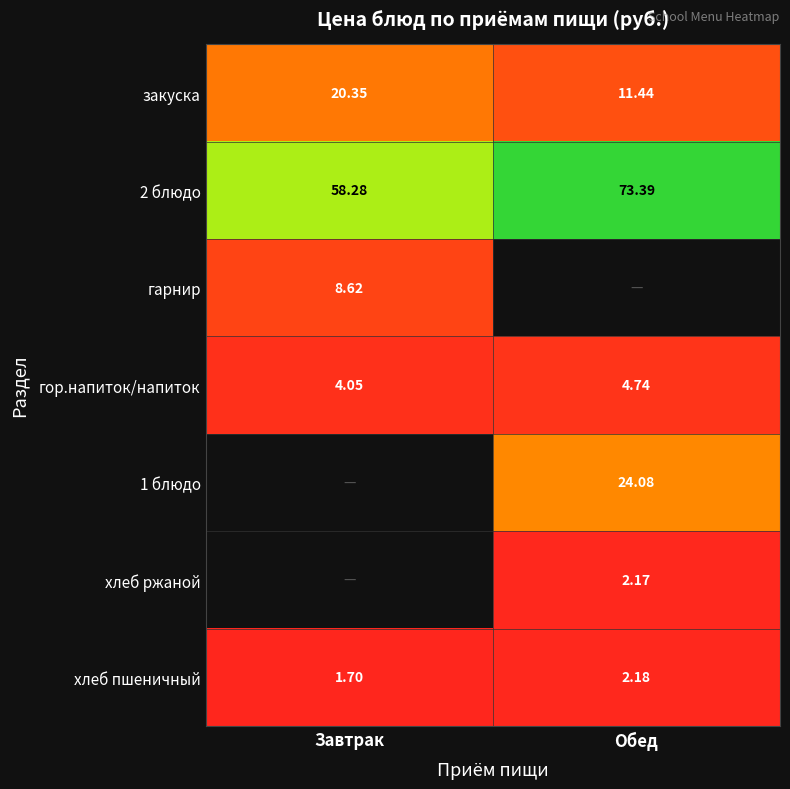

Which category has the highest value across all series?

Обед